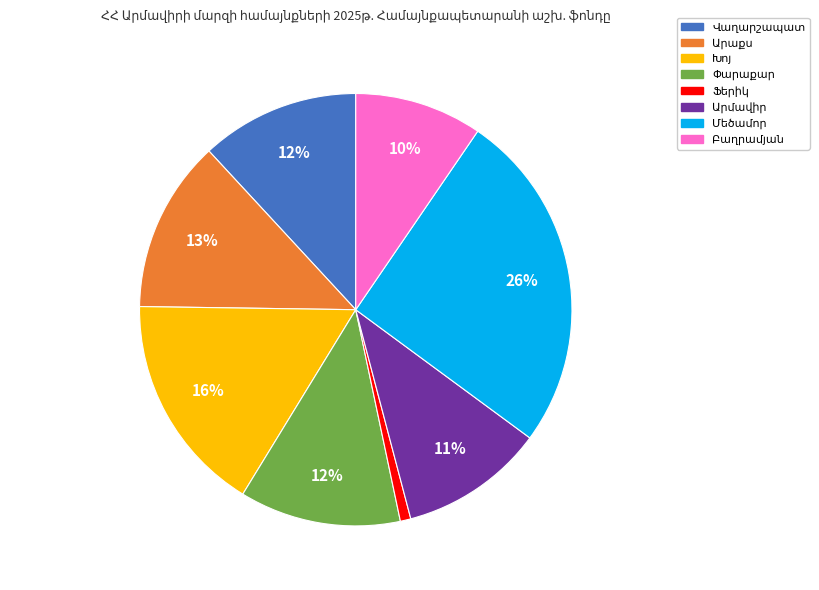

Count the number of slices in the pie.

8